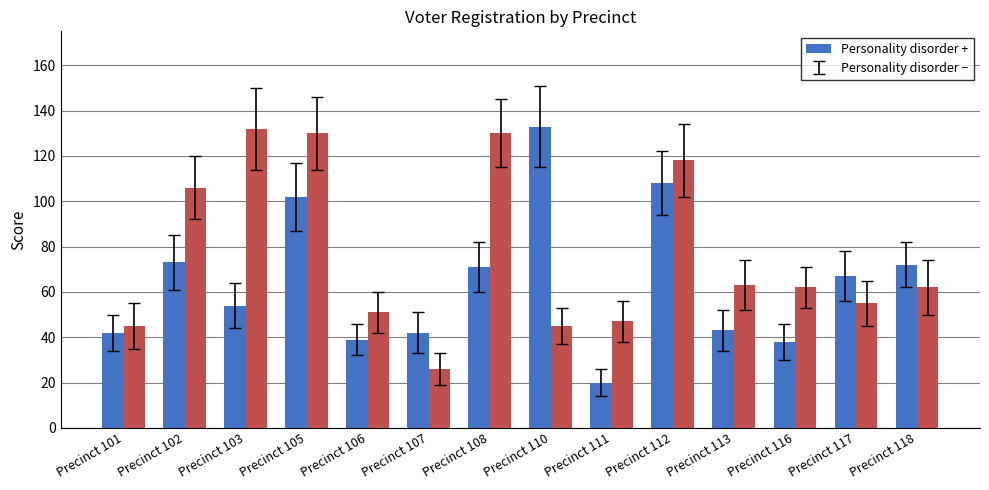

What is the smallest value displayed?

20